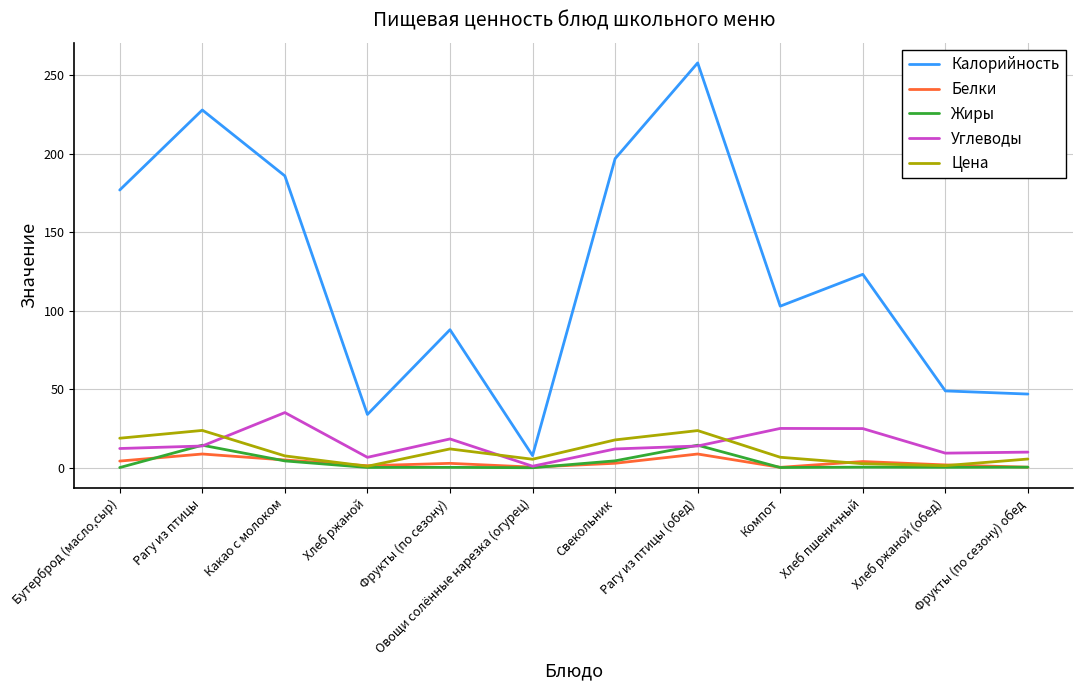

Which series has the largest range (max minus min)?

Калорийность